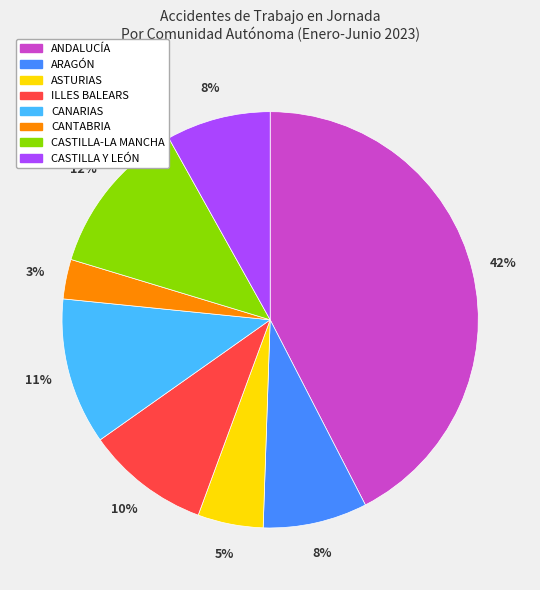

Is the sum of ARAGÓN and CASTILLA-LA MANCHA greater than half?

No